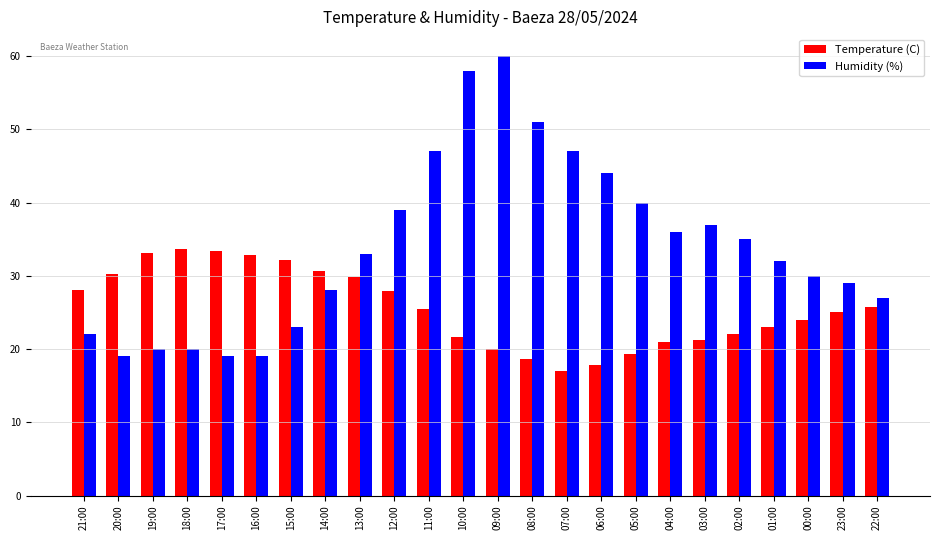

How many bars are there in each group?

2